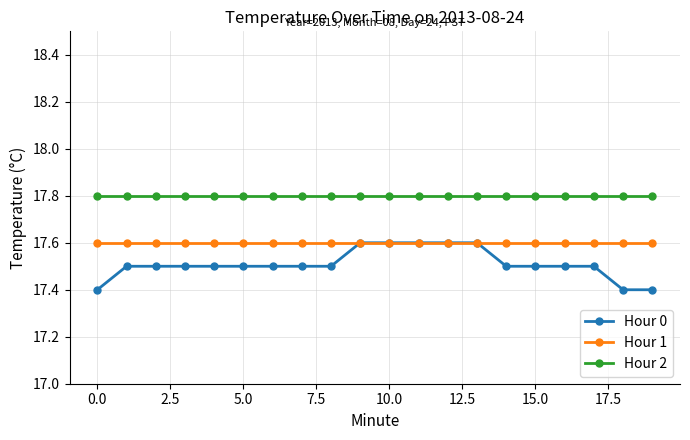

What is the smallest value displayed?

17.4